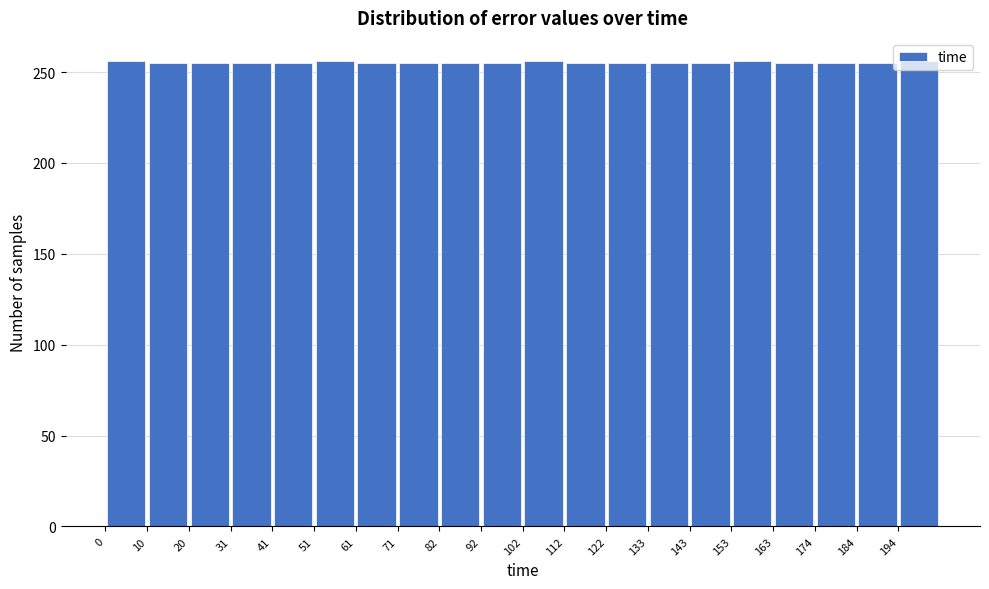

Reading left to right, list every bar in this chart as the range it spans on the x-axis followed by its height. Neither the bar edges nor the heights are printed on the chart, so give them approximately, as read against the axes.

0 to 10: 255
10 to 20: 255
20 to 30: 255
30 to 40: 255
40 to 52: 255
52 to 62: 255
62 to 72: 255
72 to 82: 255
82 to 92: 255
92 to 102: 255
102 to 112: 255
112 to 122: 255
122 to 132: 255
132 to 142: 255
142 to 154: 255
154 to 164: 255
164 to 174: 255
174 to 184: 255
184 to 194: 255
194 to 204: 255